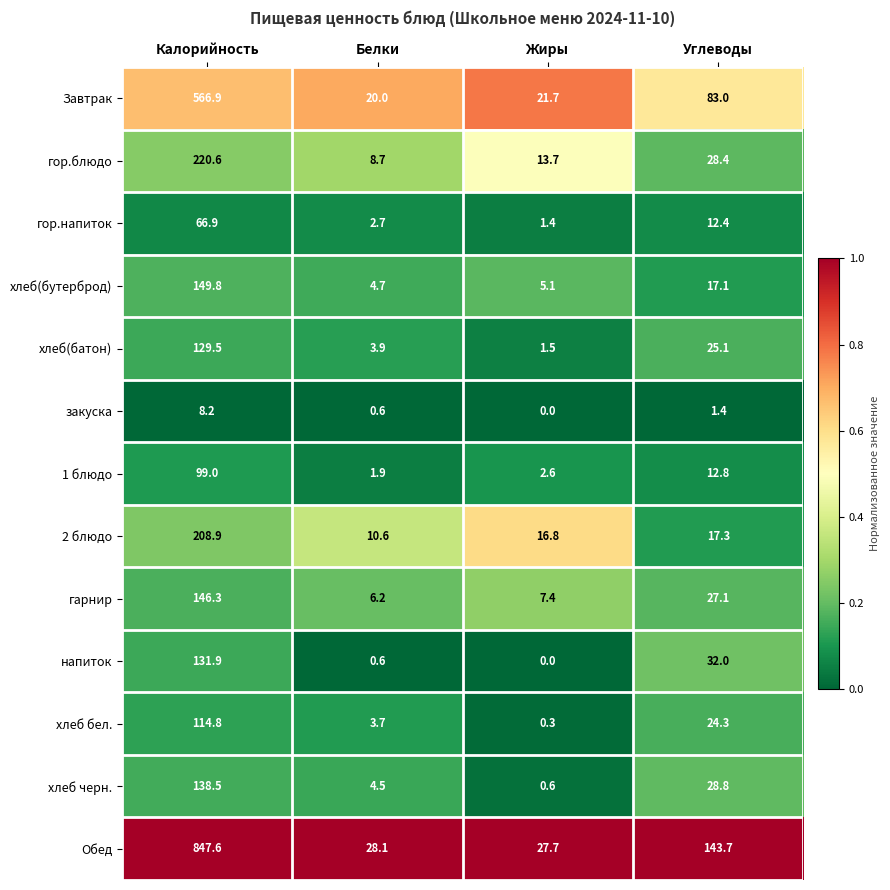

The value of хлеб(батон) at Калорийность is 219.2. True or false?

False